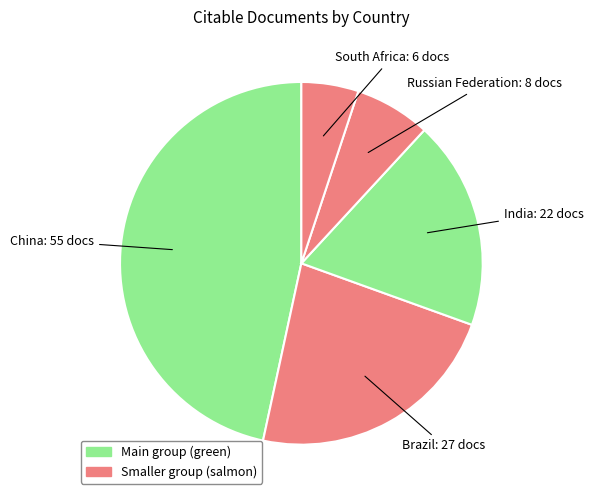

Combined, do China and South Africa account for over 50%?

Yes